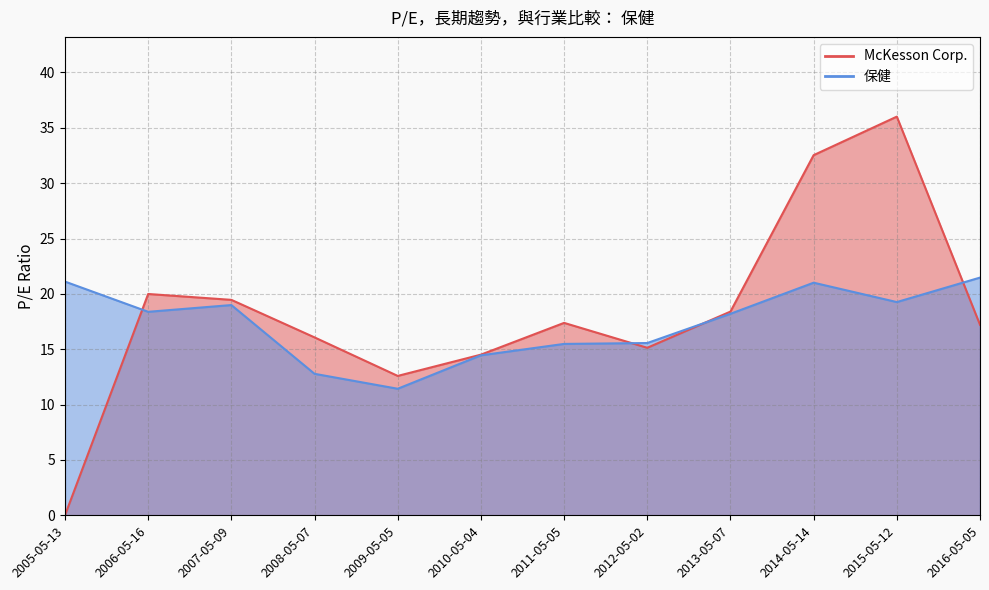

What is the total value across all series at 2016-05-05?

38.7